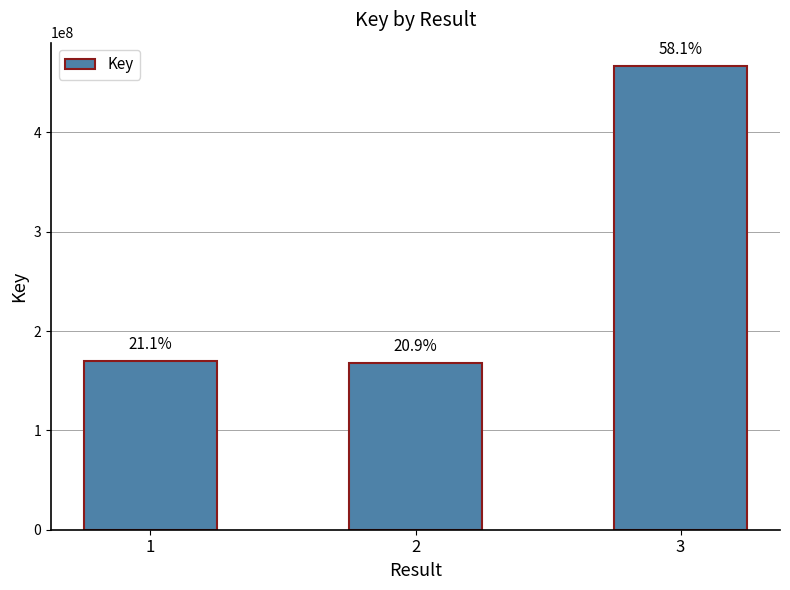

Does the chart contain any negative values?

No